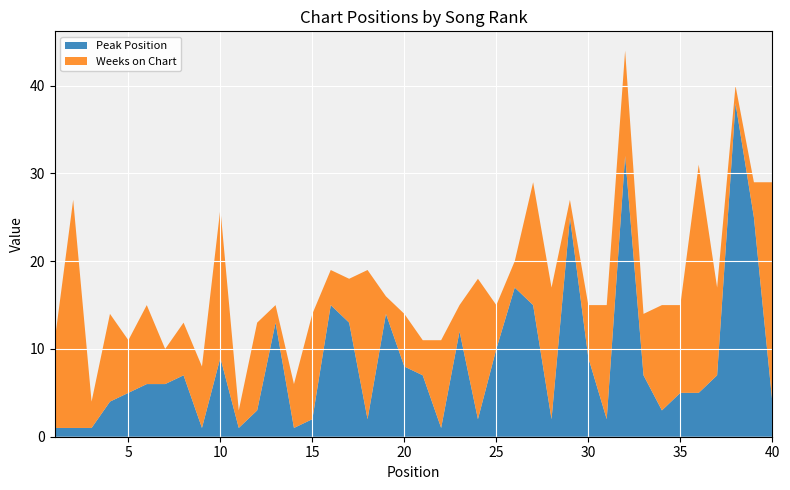

Reading left to right, transcribe all the data shown in this chart.

Peak Position: 1	1	1	4	5	6	6	7	1	9	1	3	13	1	2	15	13	2	14	8	7	1	12	2	10	17	15	2	25	9	2	32	7	3	5	5	7	38	25	4
Weeks on Chart: 10	26	3	10	6	9	4	6	7	17	2	10	2	5	12	4	5	17	2	6	4	10	3	16	5	3	14	15	2	6	13	12	7	12	10	26	10	2	4	25